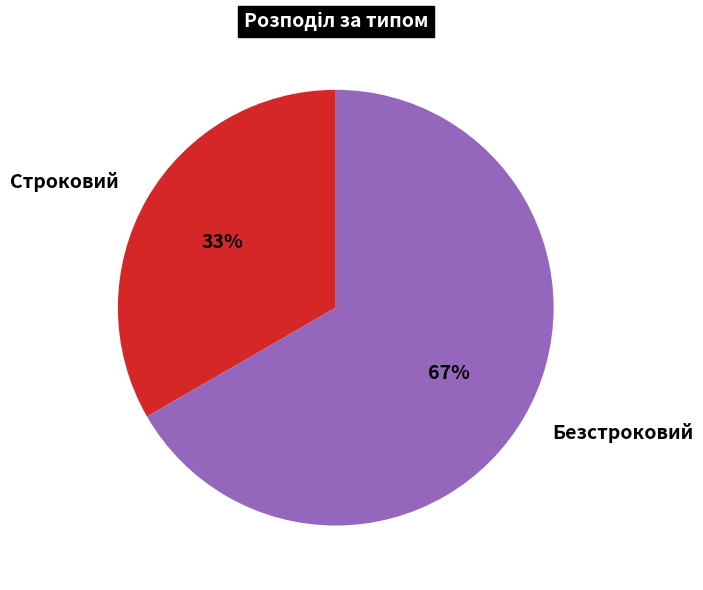

Combined, do Строковий and Безстроковий account for over 50%?

Yes